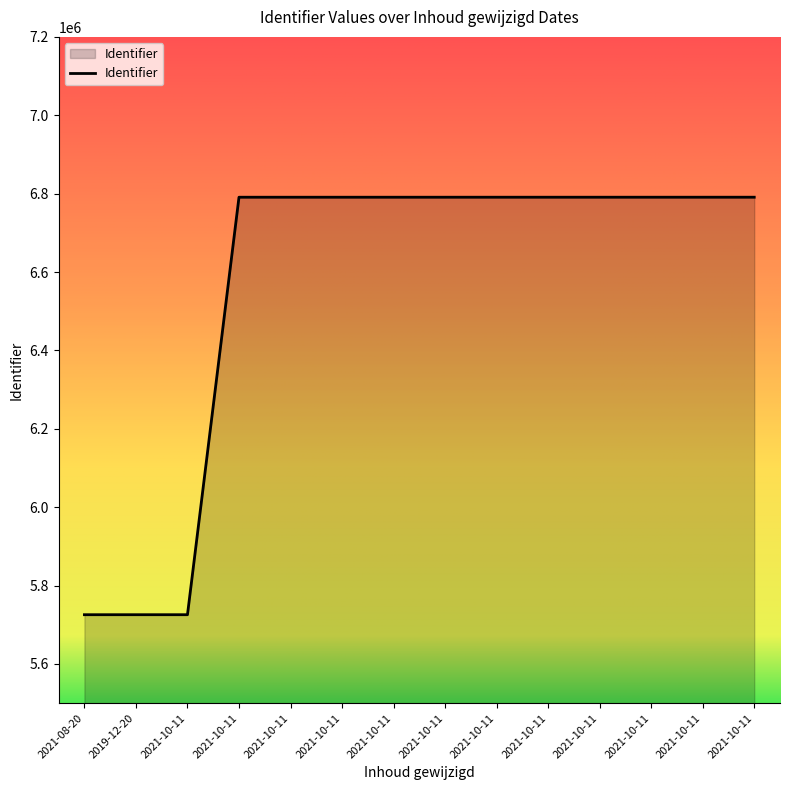

What is the label of the 12th point from the left?

2021-10-11